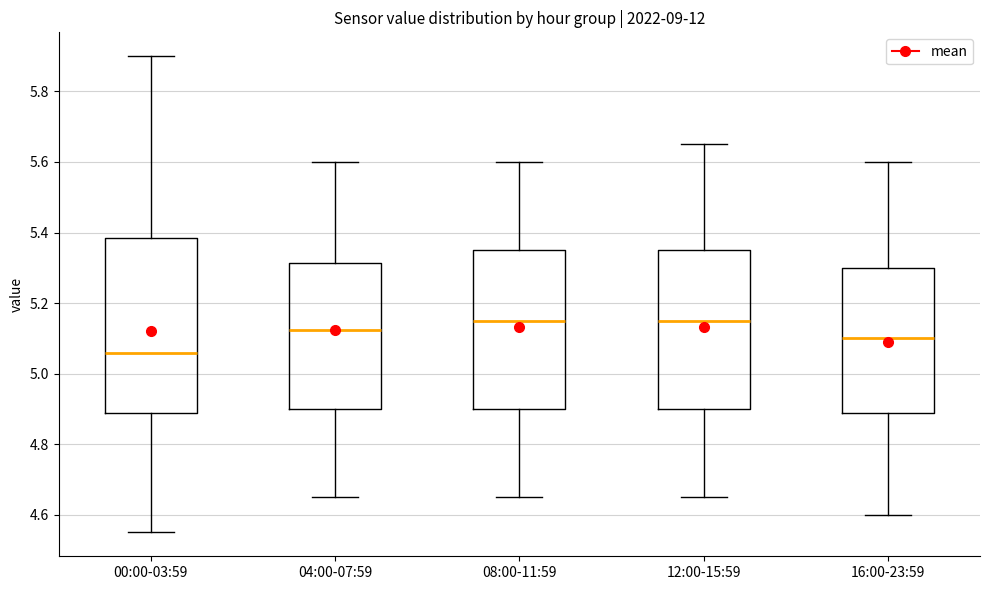

Reading left to right, transcribe this box plot: for each box, give where its median line is, the range the box spans, and where its two whiskers end, as read against the y-axis. The values are not printed on the chart, so give them approximately, as read against the axis.

00:00-03:59: median 5.06, box 4.88 to 5.38, whiskers 4.56 to 5.90
04:00-07:59: median 5.12, box 4.90 to 5.32, whiskers 4.66 to 5.60
08:00-11:59: median 5.16, box 4.90 to 5.36, whiskers 4.66 to 5.60
12:00-15:59: median 5.16, box 4.90 to 5.36, whiskers 4.66 to 5.66
16:00-23:59: median 5.10, box 4.88 to 5.30, whiskers 4.60 to 5.60